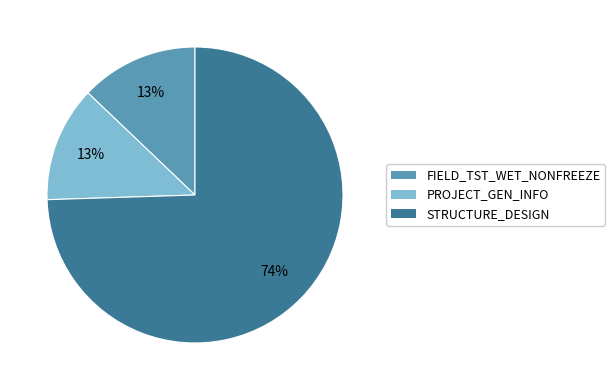

Which has a higher value, STRUCTURE_DESIGN or PROJECT_GEN_INFO?

STRUCTURE_DESIGN